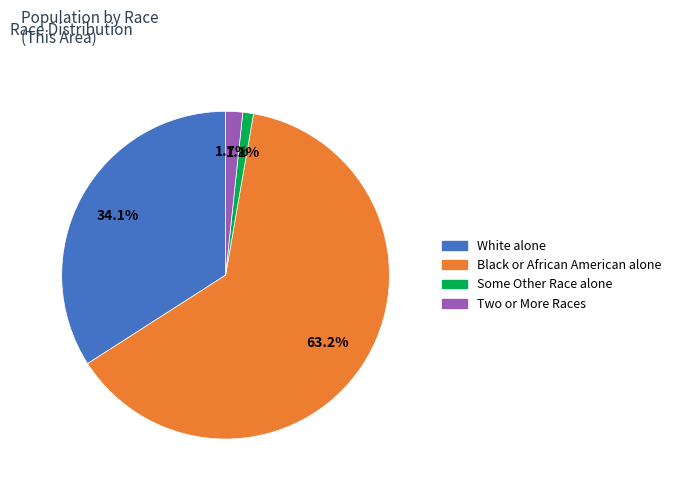

Which category accounts for the majority?

Black or African American alone